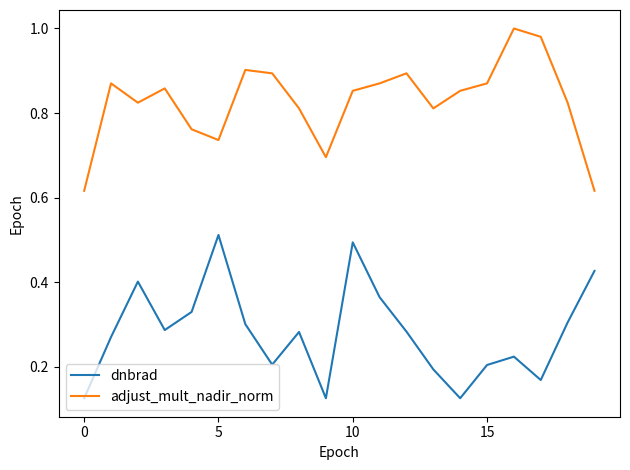

Rank the series by their maximum value, from lowest to highest.

dnbrad, adjust_mult_nadir_norm